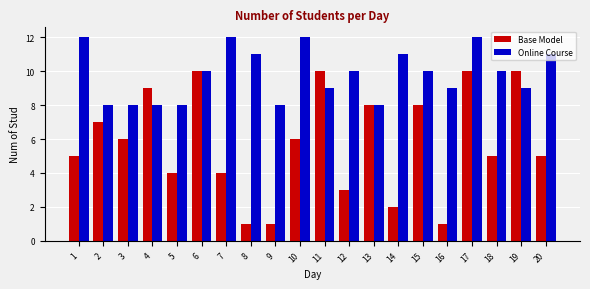

How many bars are there in each group?

2